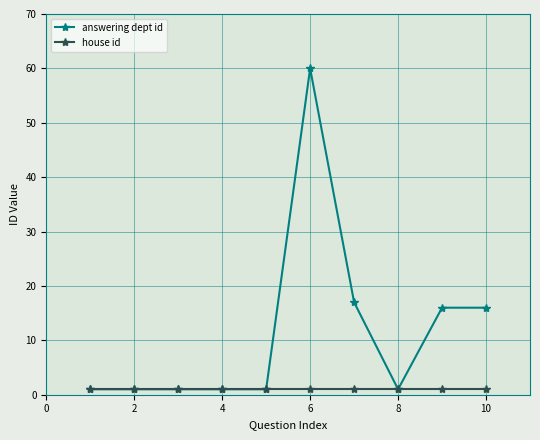

What is the sum of all house id values?

10